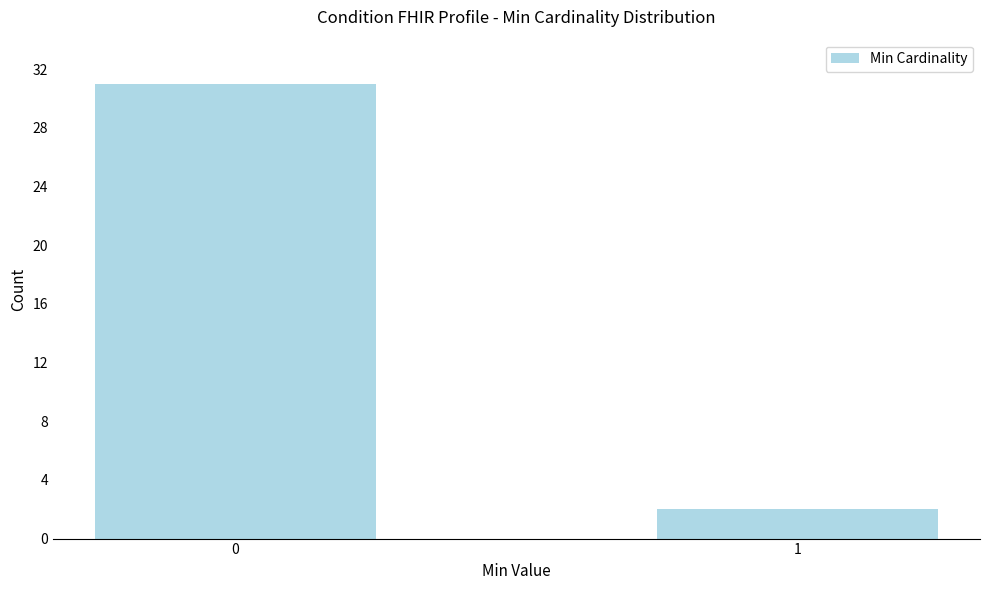

Reading left to right, what are all the values shown in this chart?

31	2